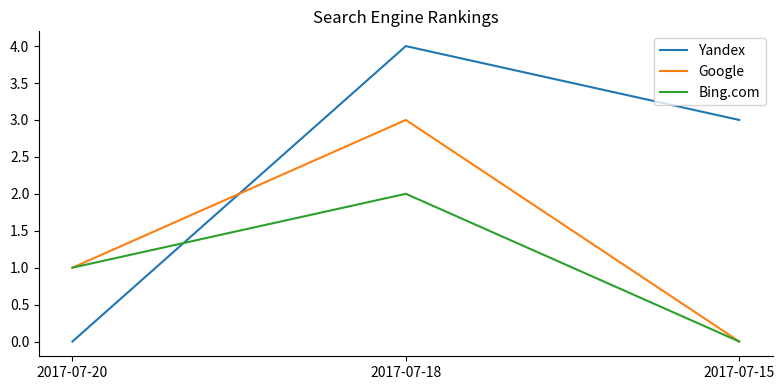

Which series has the widest spread of values?

Yandex